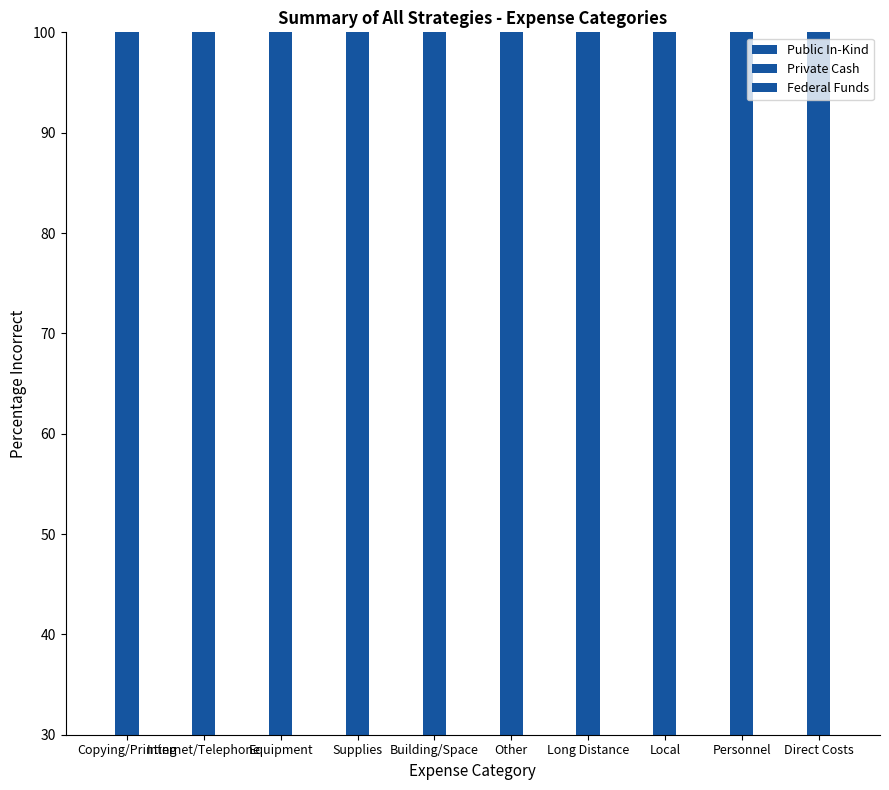

At which label is Private Cash closest to 100?

Copying/Printing